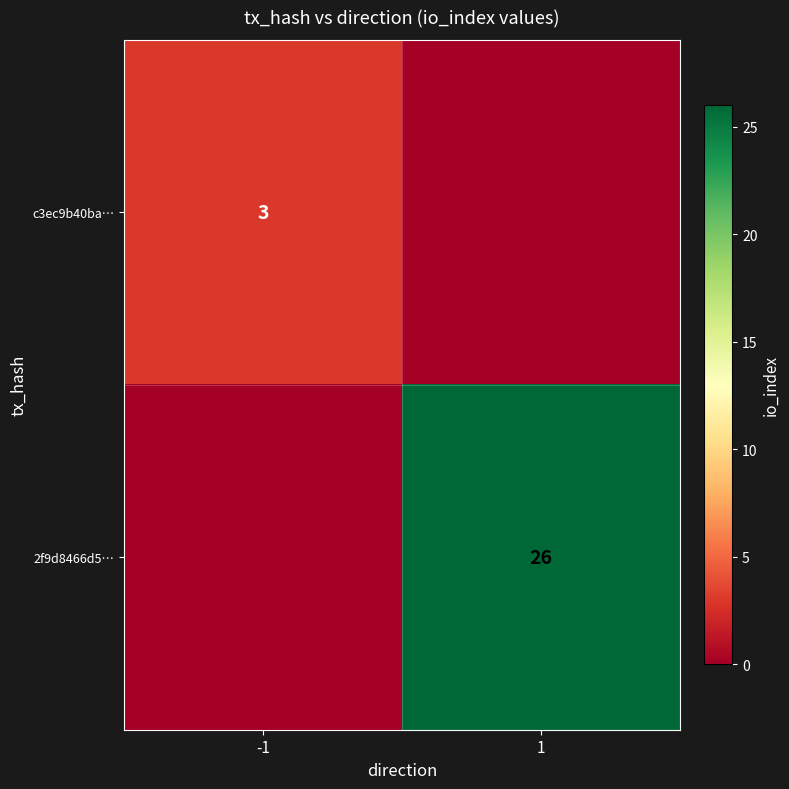

Is the value of 2f9d8466d5… at 1 greater than the value of c3ec9b40ba… at -1?

Yes